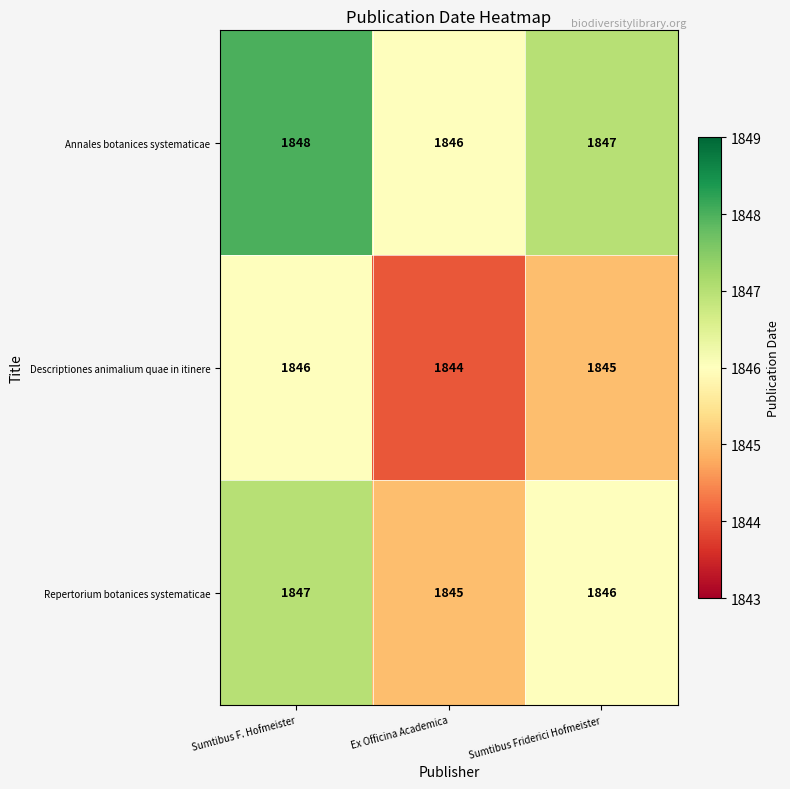

At which category is the sum across all series the highest?

Sumtibus F. Hofmeister